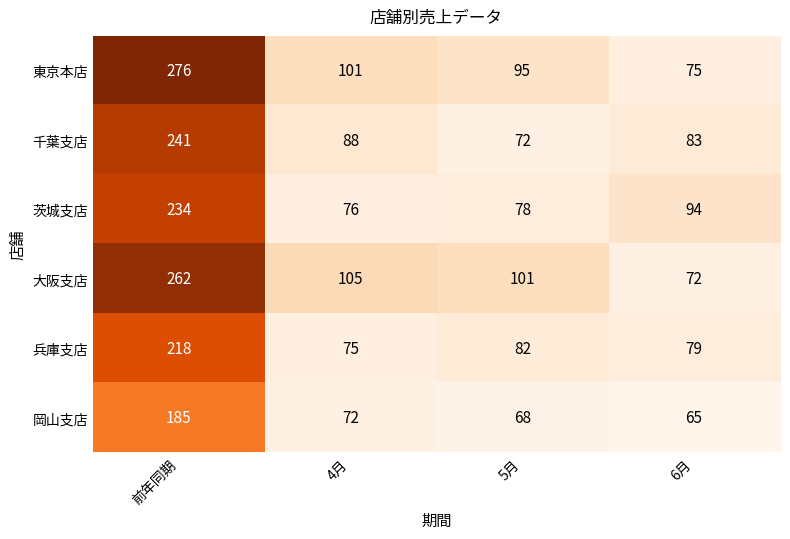

What is the difference between the maximum and minimum values in the 大阪支店 series?

190